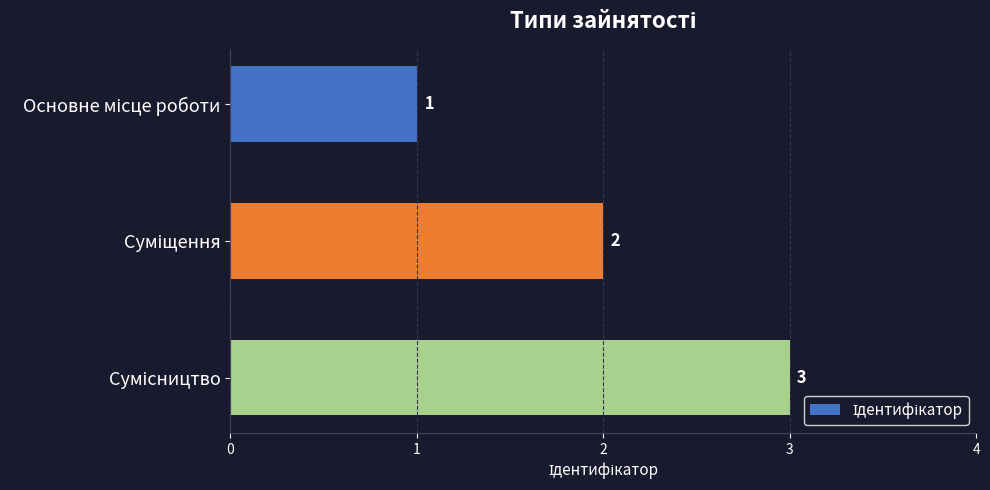

What is the greatest value displayed?

3